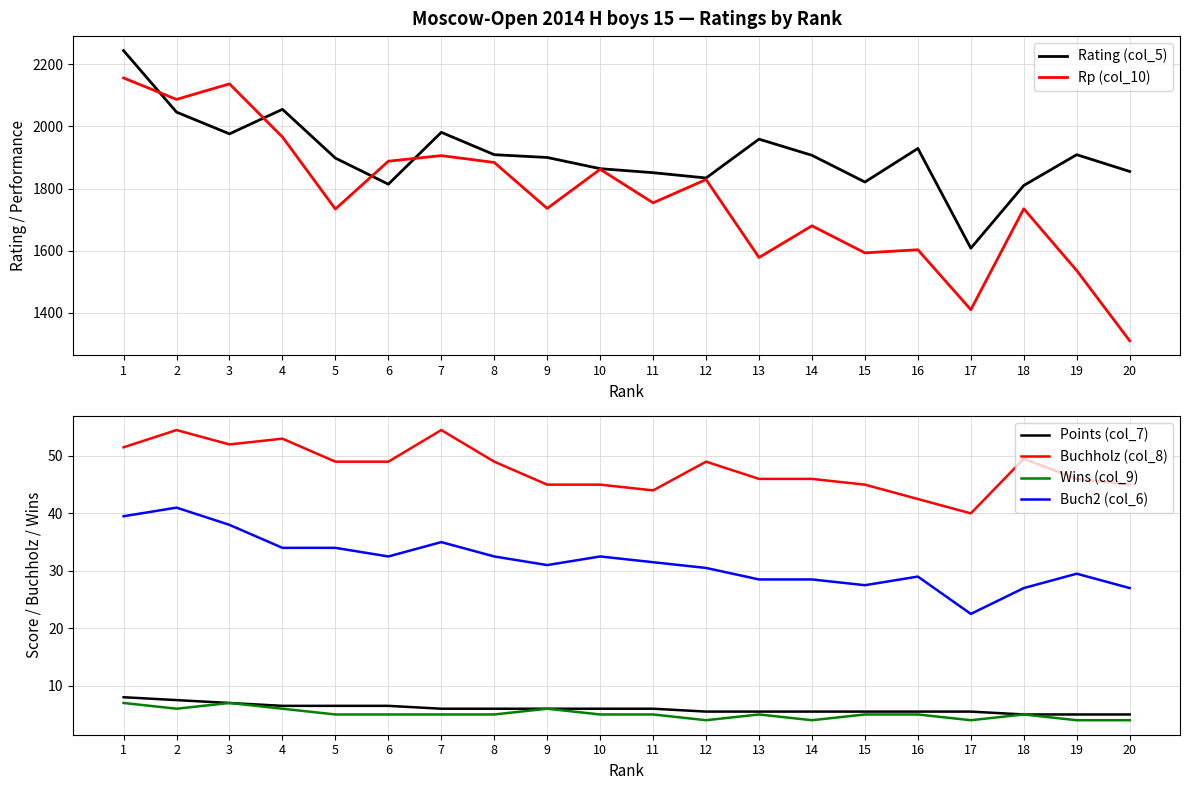

What is the greatest value displayed?

2244.0